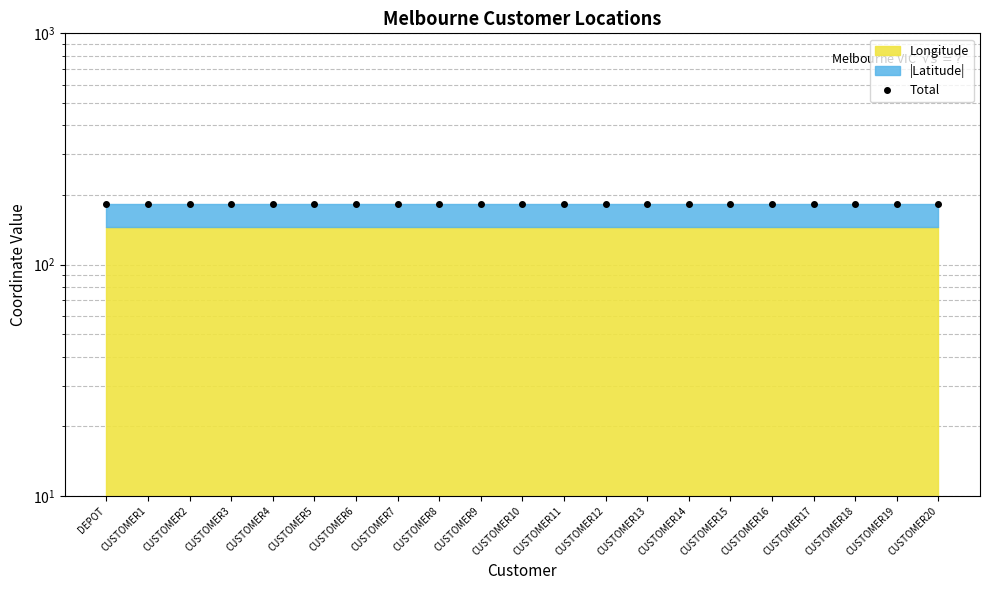

What is the label of the 12th point from the right?

CUSTOMER9